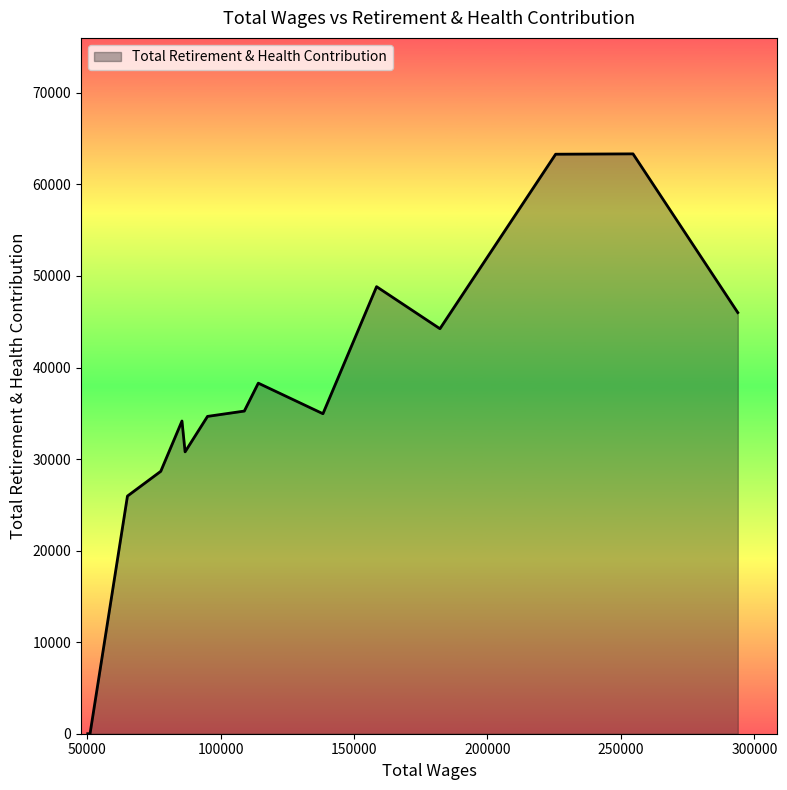

What is the maximum value shown in the chart?

63338